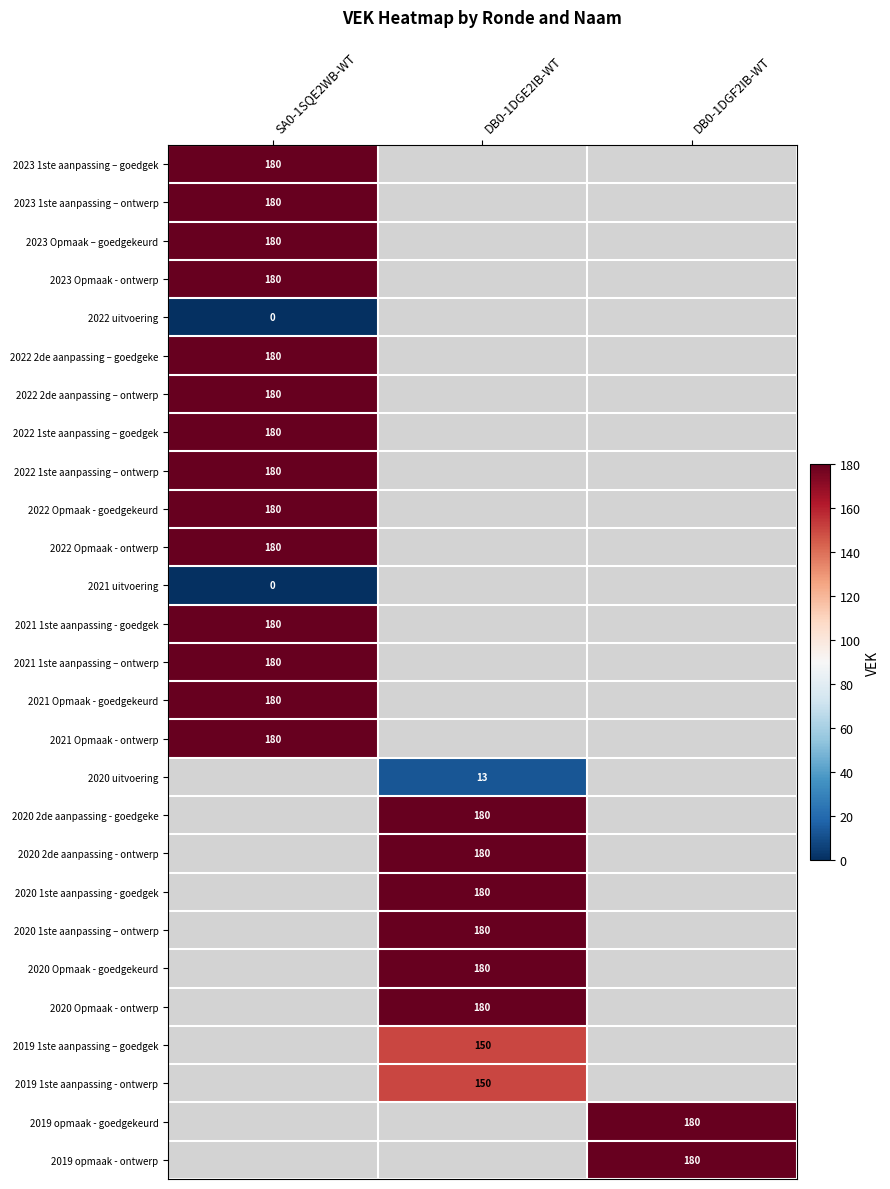

True or false: 2023 Opmaak - ontwerp has a value of 41 at SA0-1SQE2WB-WT.

False